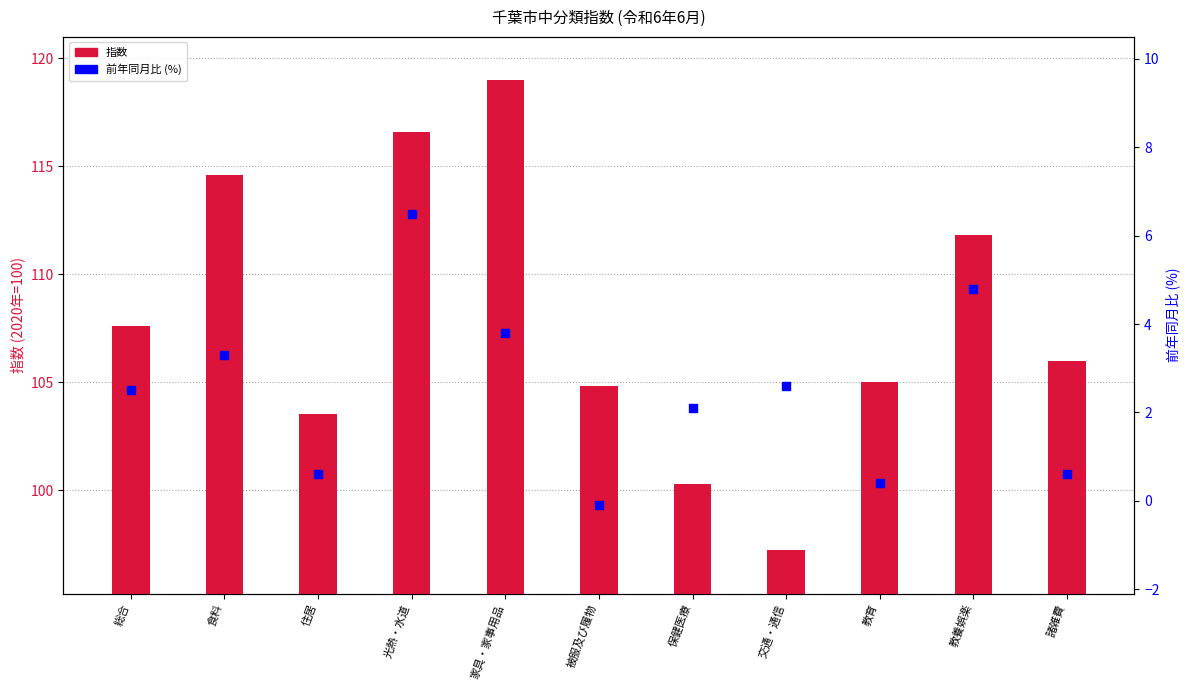

What are all the series names shown in the legend?

指数, 前年同月比